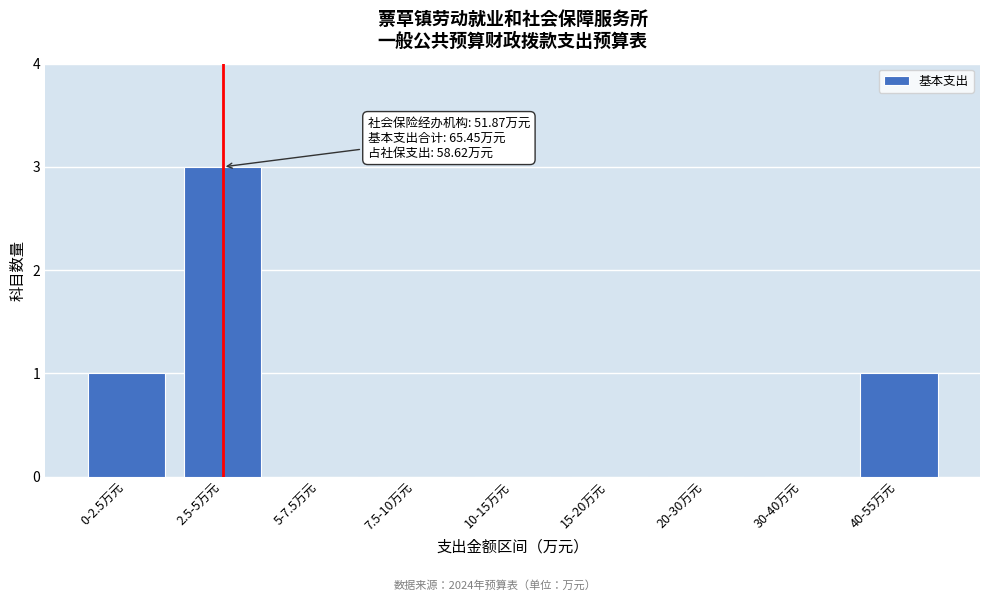

Reading left to right, transcribe all the data shown in this chart.

0-2.5万元=1	2.5-5万元=3	5-7.5万元=0	7.5-10万元=0	10-15万元=0	15-20万元=0	20-30万元=0	30-40万元=0	40-55万元=1